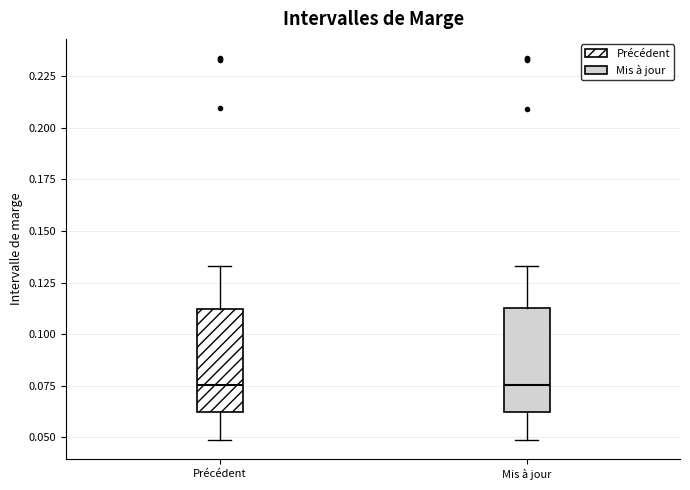

Where does the median line of the box for Mis à jour sit on the y-axis? The values are not printed on the chart, so give them approximately, as read against the axis.

0.075